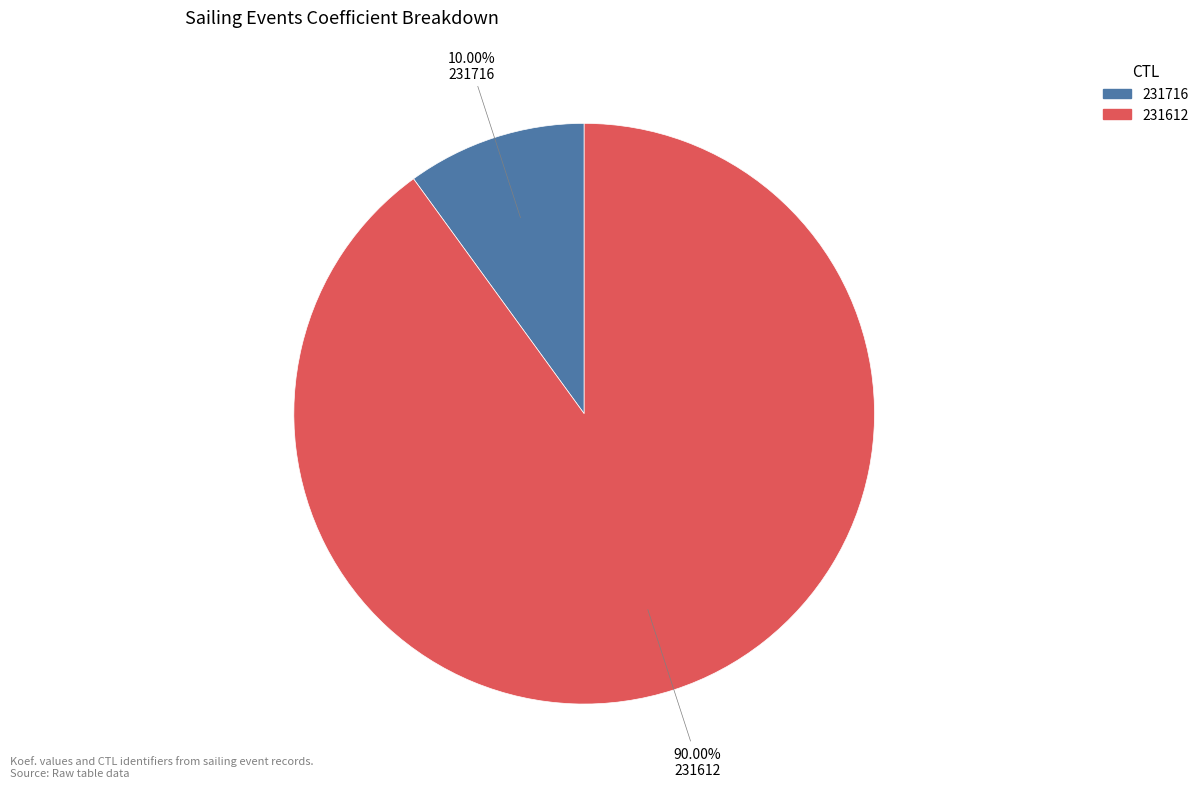

True or false: 231716 accounts for 5% of the total.

False